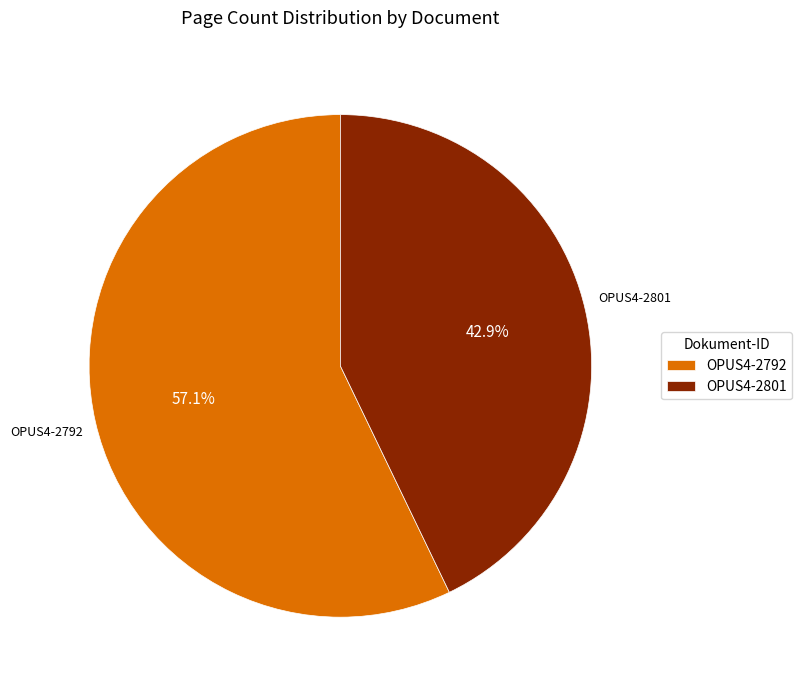

How many segments does this pie chart have?

2